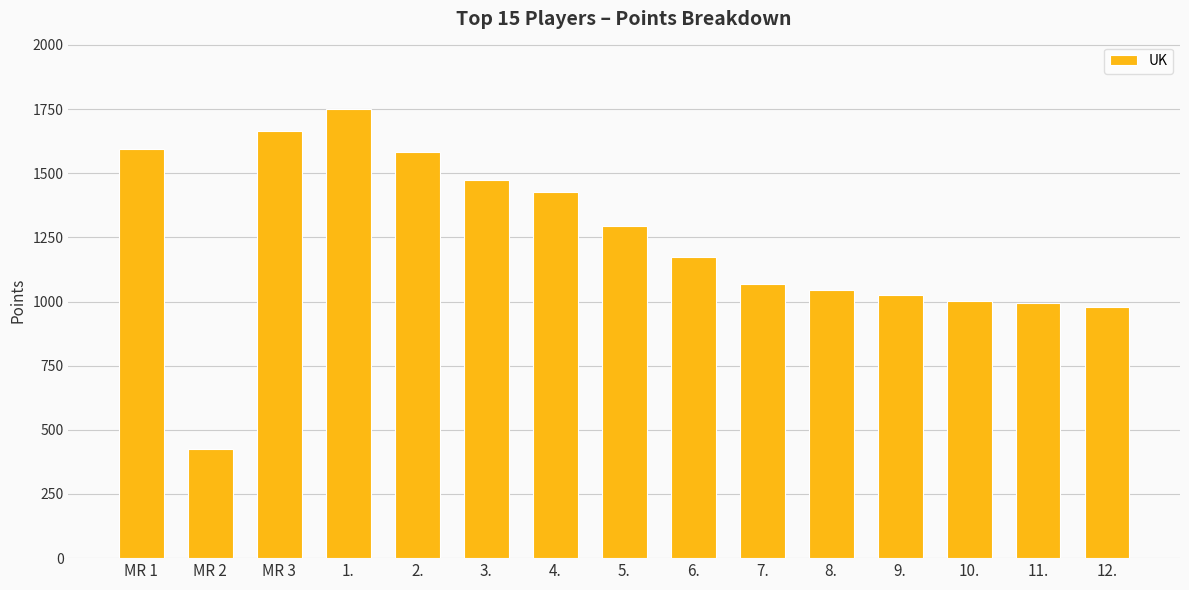

What is the change in value from MR 1 to MR 2?

-1171